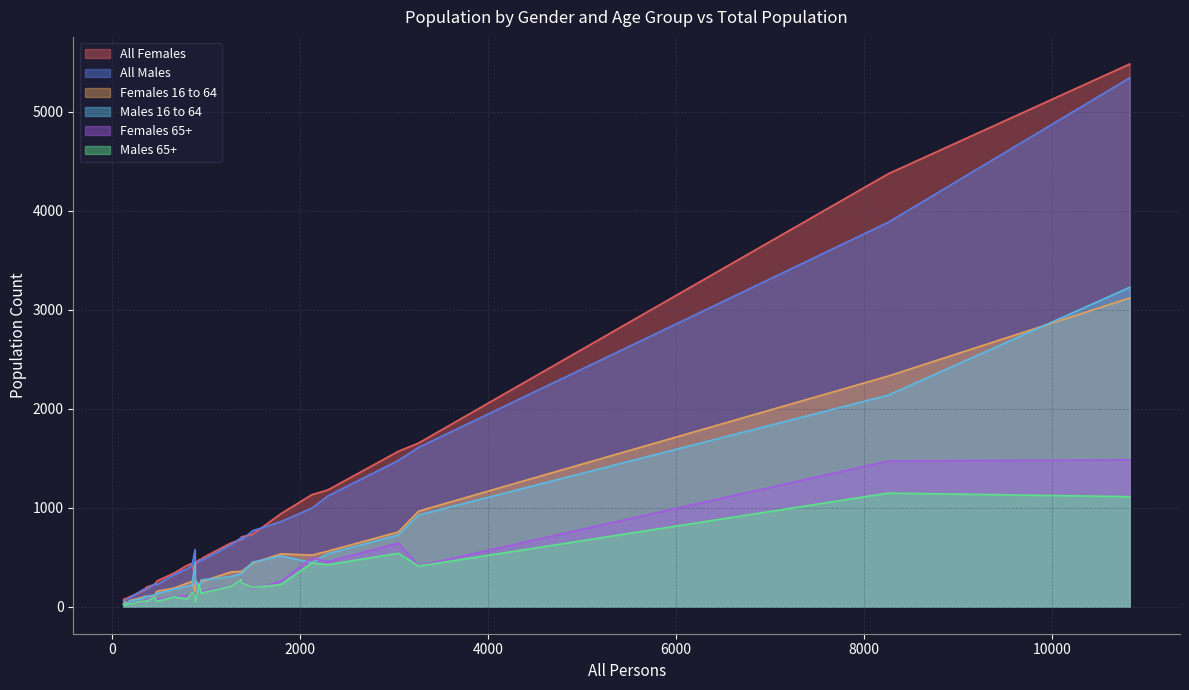

Which has a higher value, 13 or 0?

13